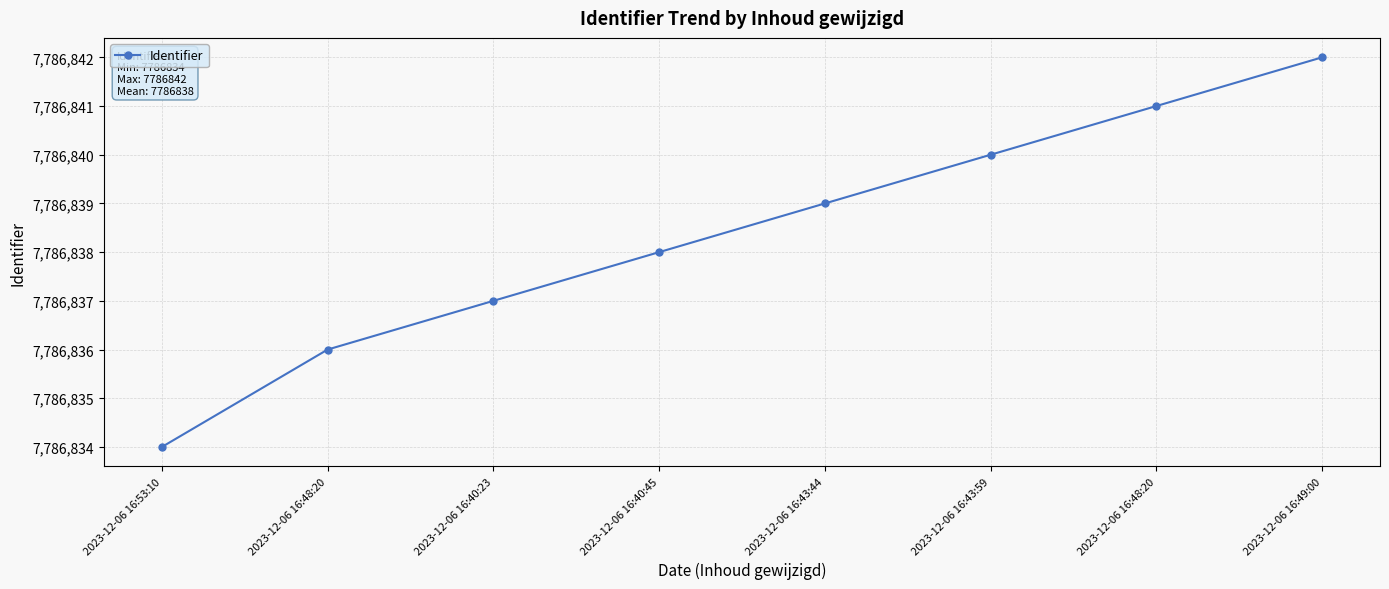

What is the minimum value shown in the chart?

7786834